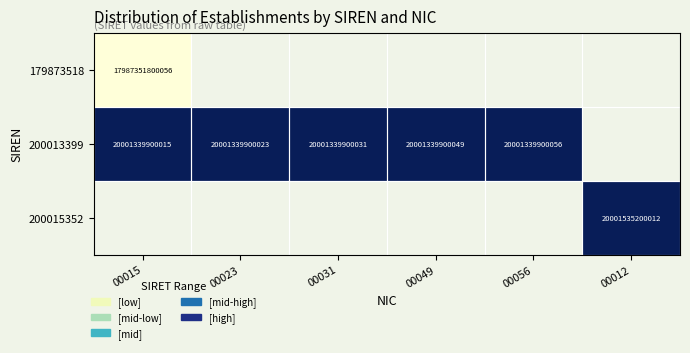

What is the maximum value shown in the chart?

1.0